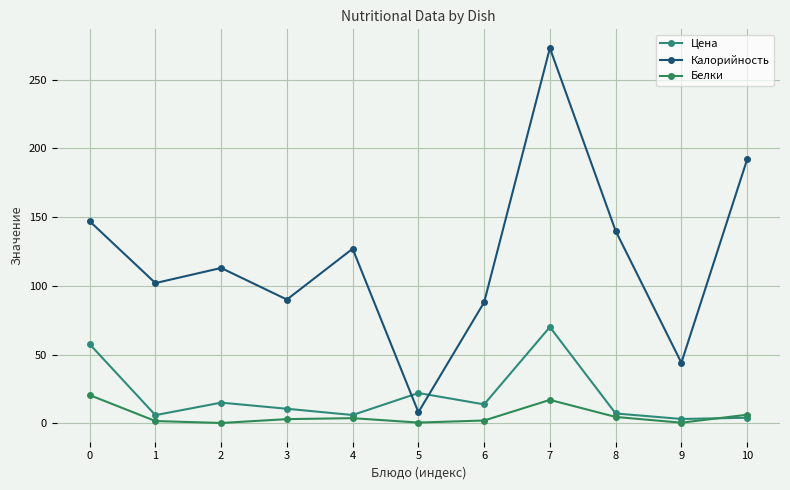

What is the value of the Белки point at the 10th from the left?

0.4